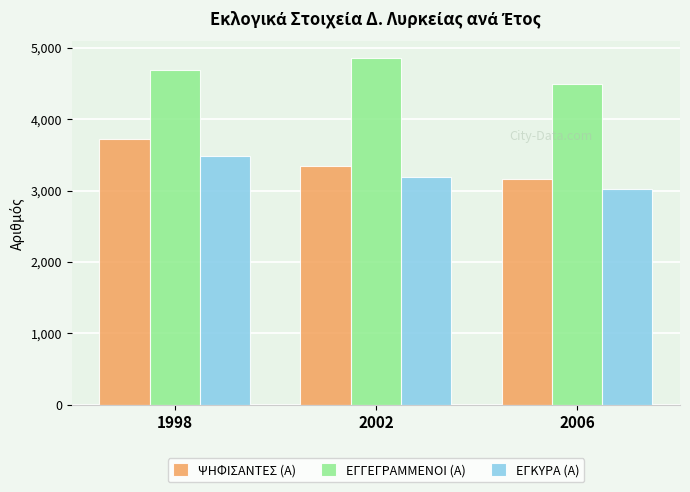

What is the approximate value of ΨΗΦΙΣΑΝΤΕΣ (Α) at 2002, to the nearest 100?

3300